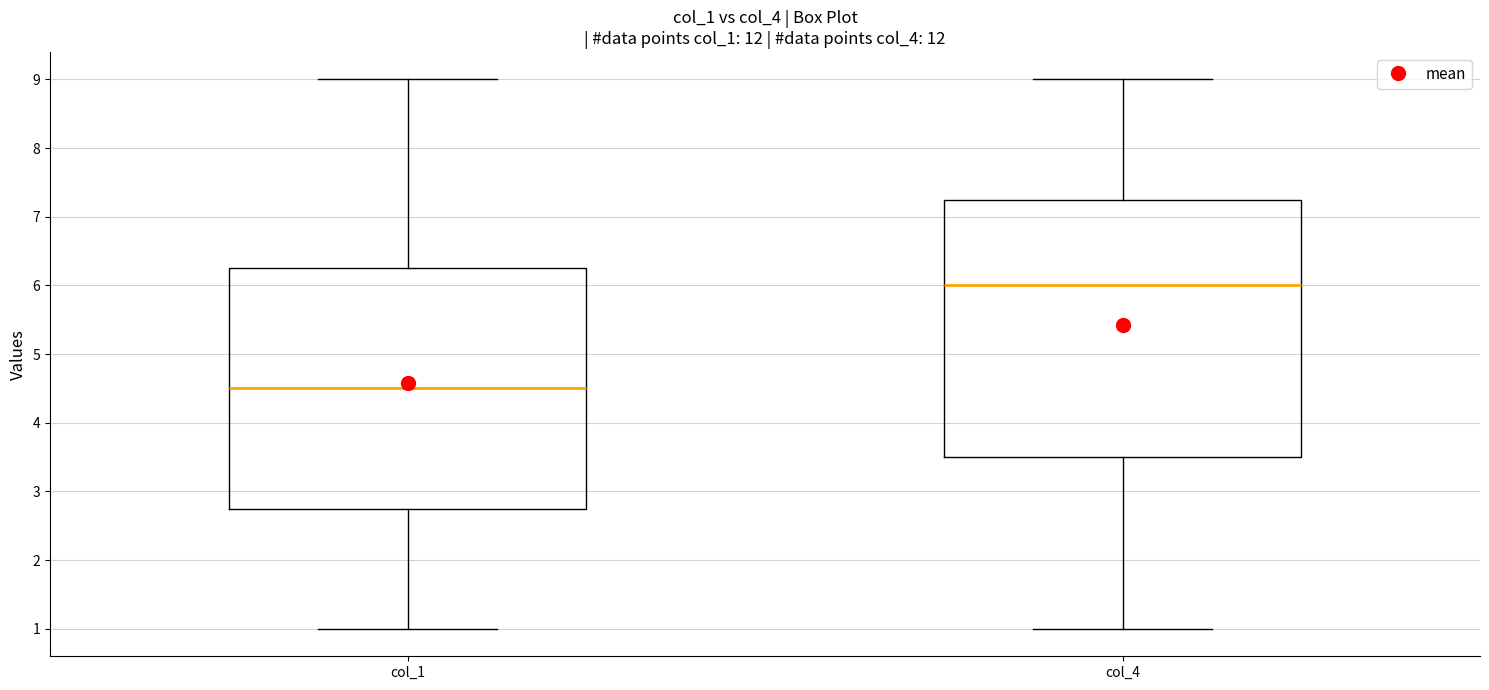

Reading left to right, read every box against the y-axis: the position of its median line, the range the box covers, and the ends of its whiskers. The values are not printed on the chart, so give them approximately, as read against the axis.

col_1: median 4.5, box 2.8 to 6.3, whiskers 1.0 to 9.0
col_4: median 6.0, box 3.5 to 7.3, whiskers 1.0 to 9.0